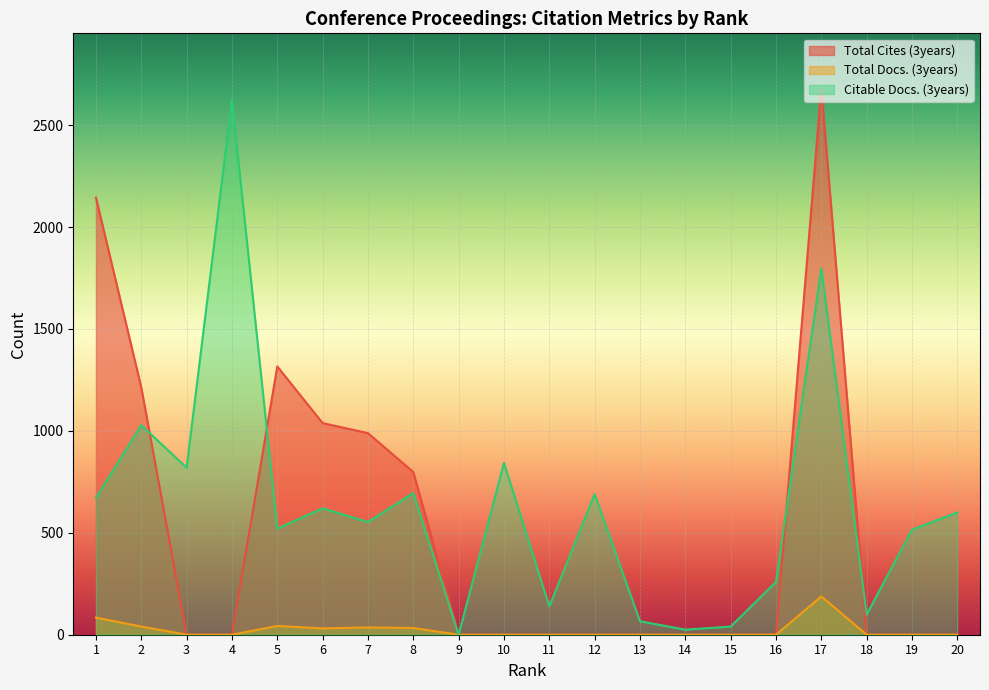

True or false: Total Cites (3years) and Total Docs. (3years) intersect in this chart.

False